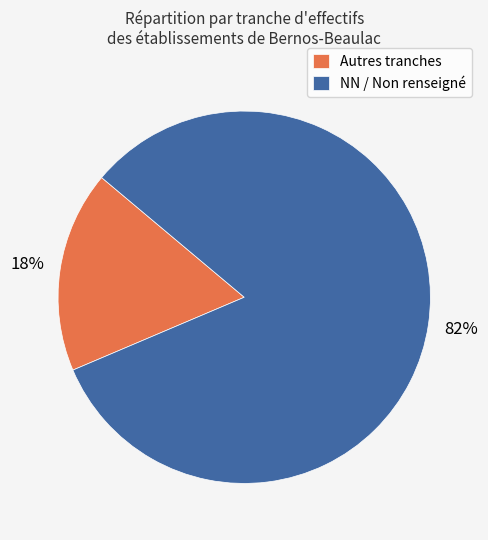

Do Autres tranches and NN / Non renseigné together represent more than half of the pie?

Yes